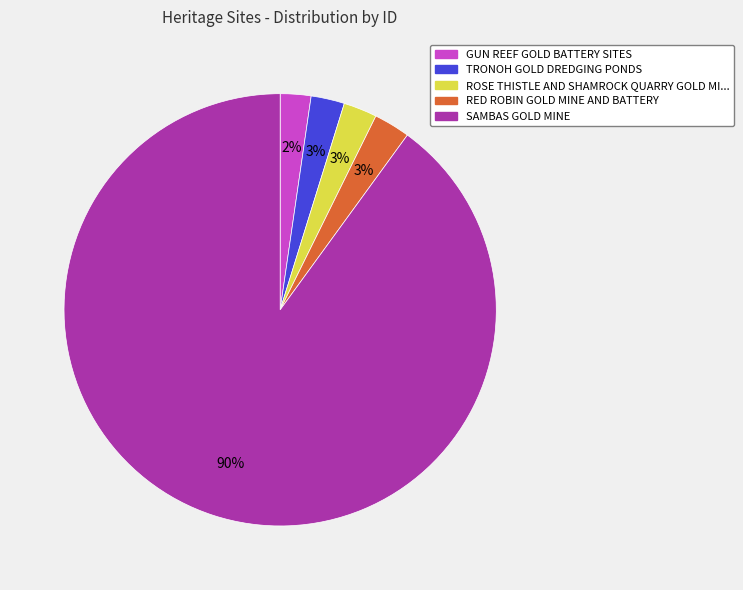

To the nearest percent, what is the average slice percentage?

20%